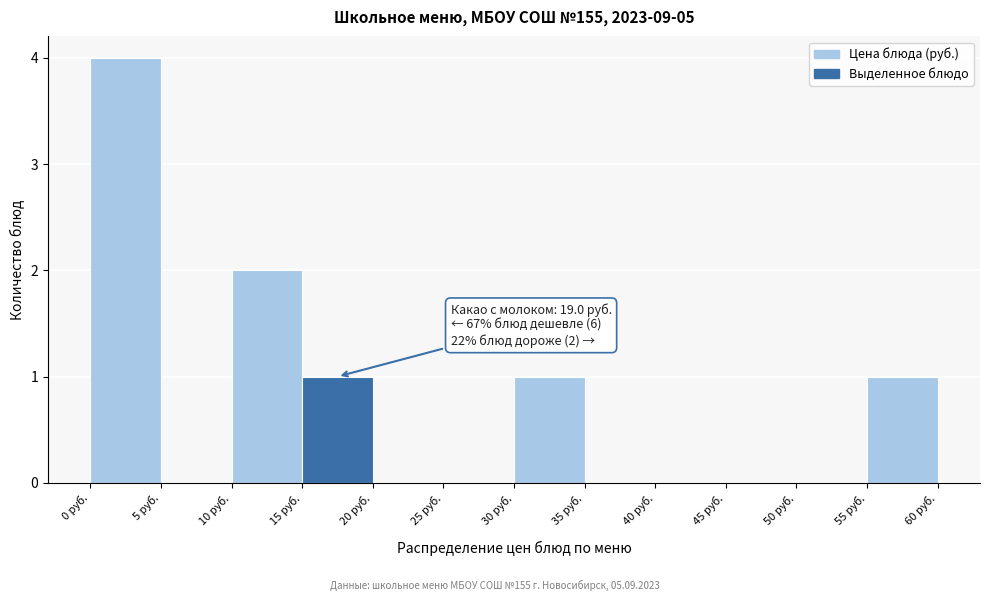

Which range on the x-axis has the tallest bar?

0 to 5